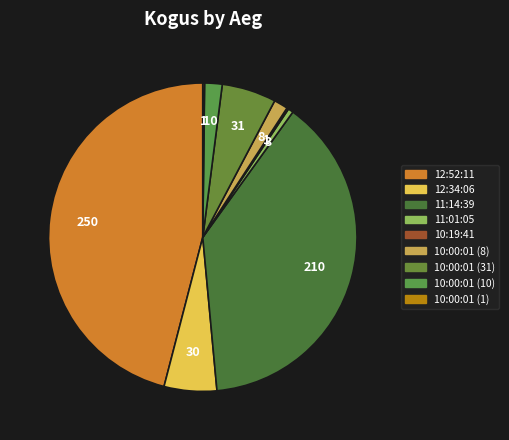

Combined, do 10:00:01 (10) and 12:34:06 account for over 50%?

No